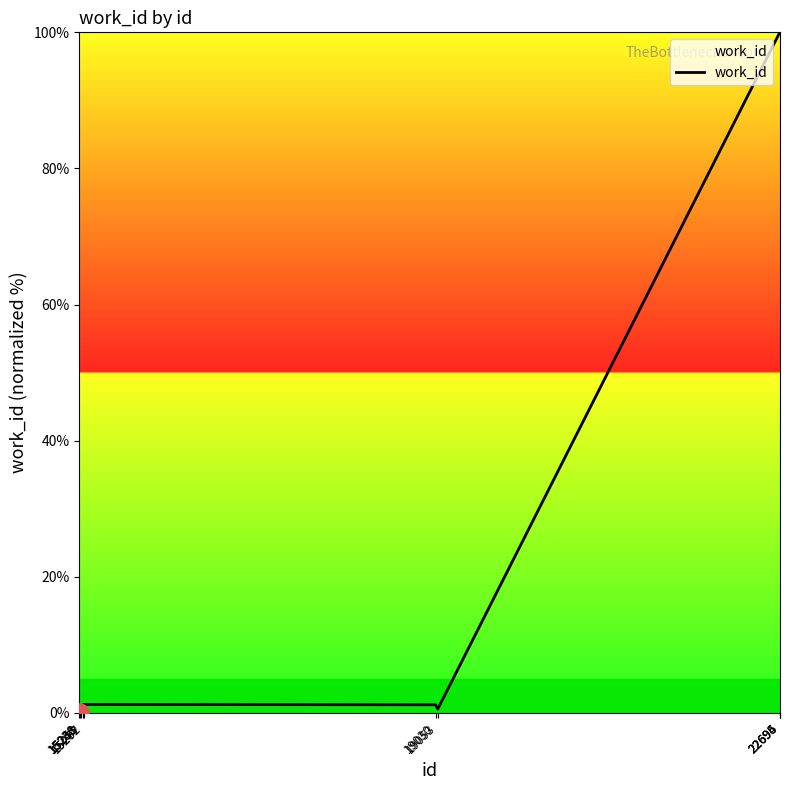

What is the maximum value shown in the chart?

100.0